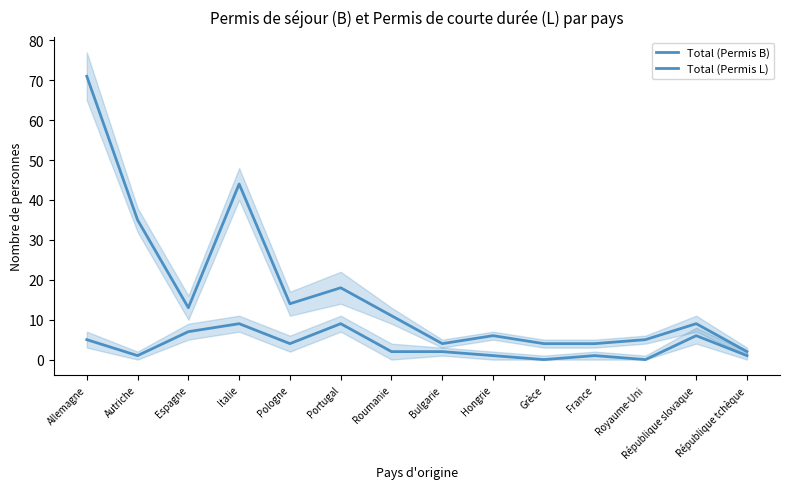

Rank the categories by Total (Permis B) value from highest to lowest.

Allemagne, Italie, Autriche, Portugal, Pologne, Espagne, Roumanie, République slovaque, Hongrie, Royaume-Uni, Bulgarie, Grèce, France, République tchèque